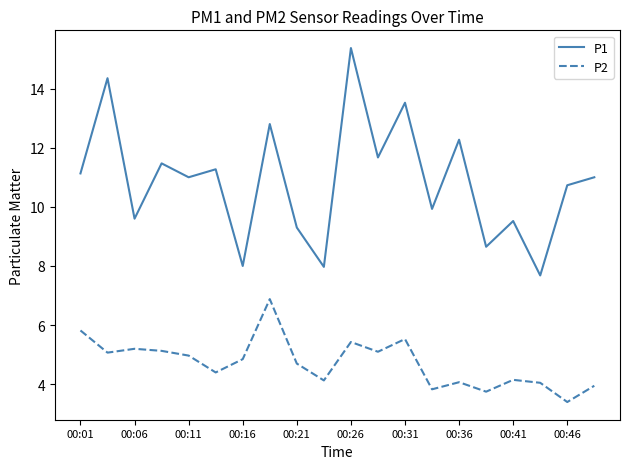

Rank the series by their maximum value, from lowest to highest.

P2, P1